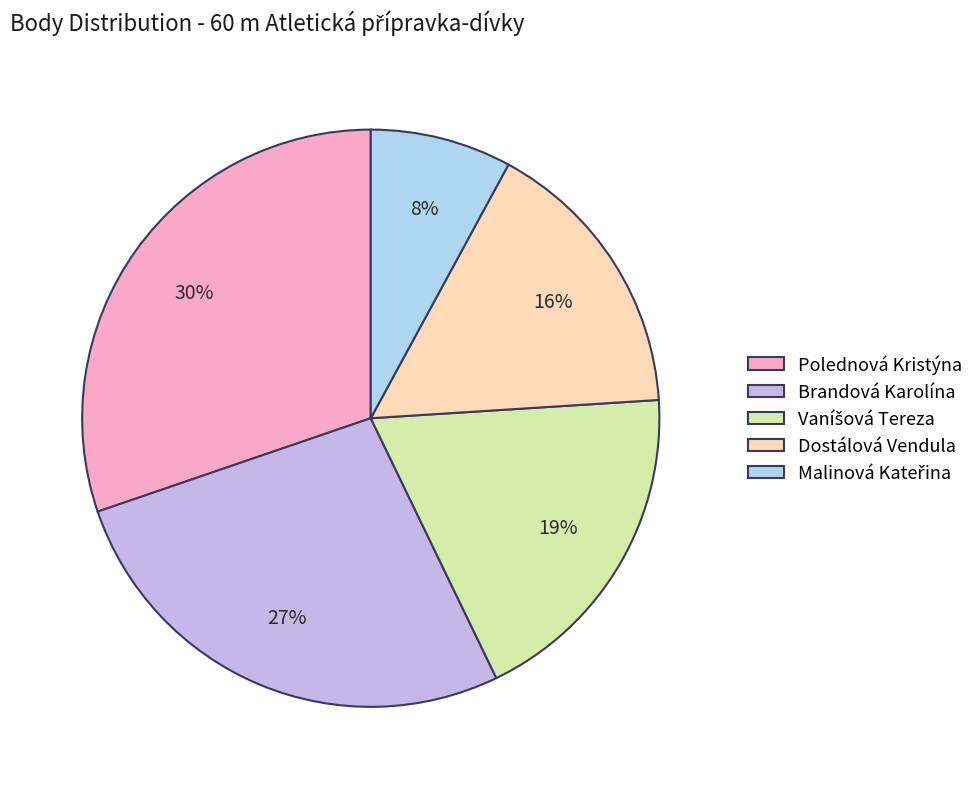

Count the number of slices in the pie.

5